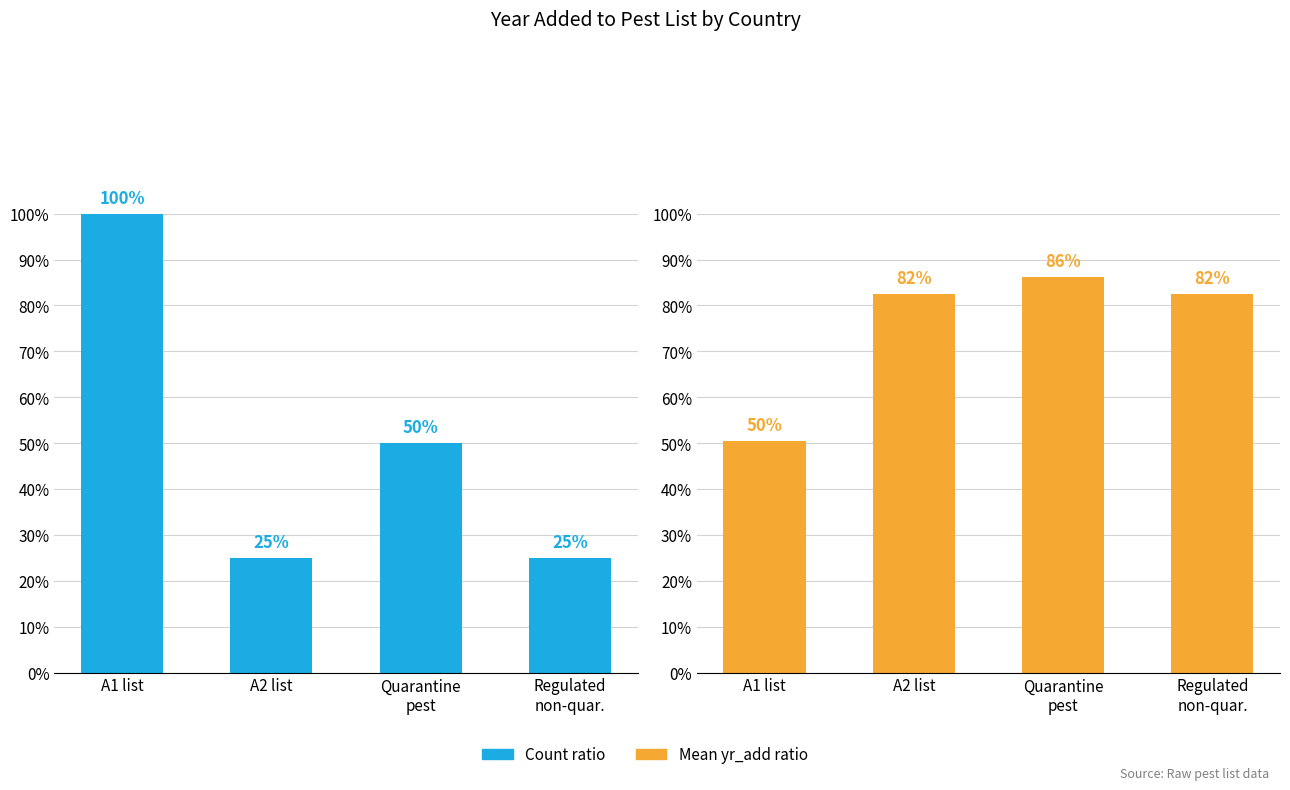

At which category is the sum across all series the highest?

A1 list